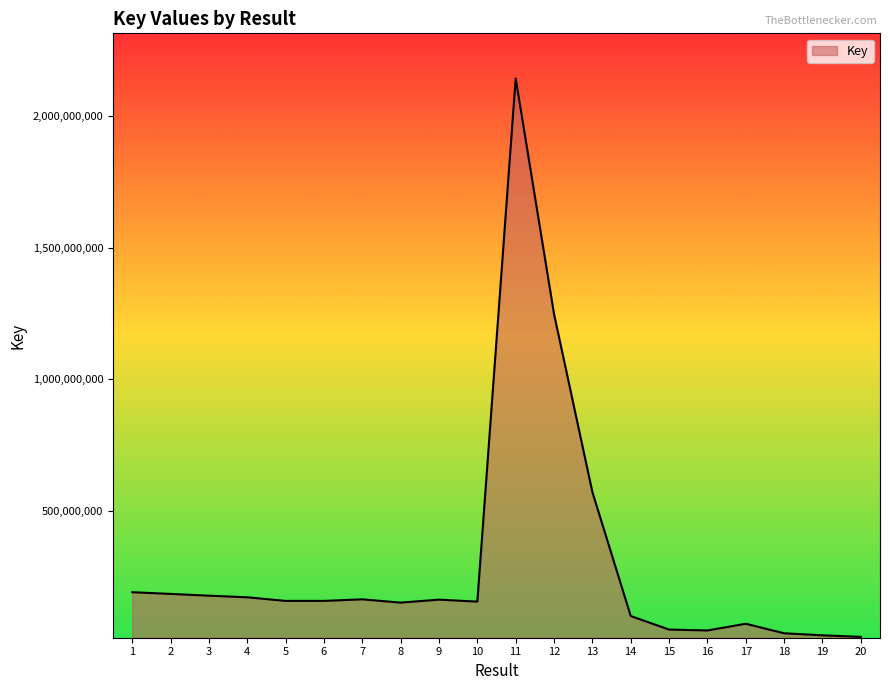

What is the ratio of the value at 7 to the value at 2?

0.9